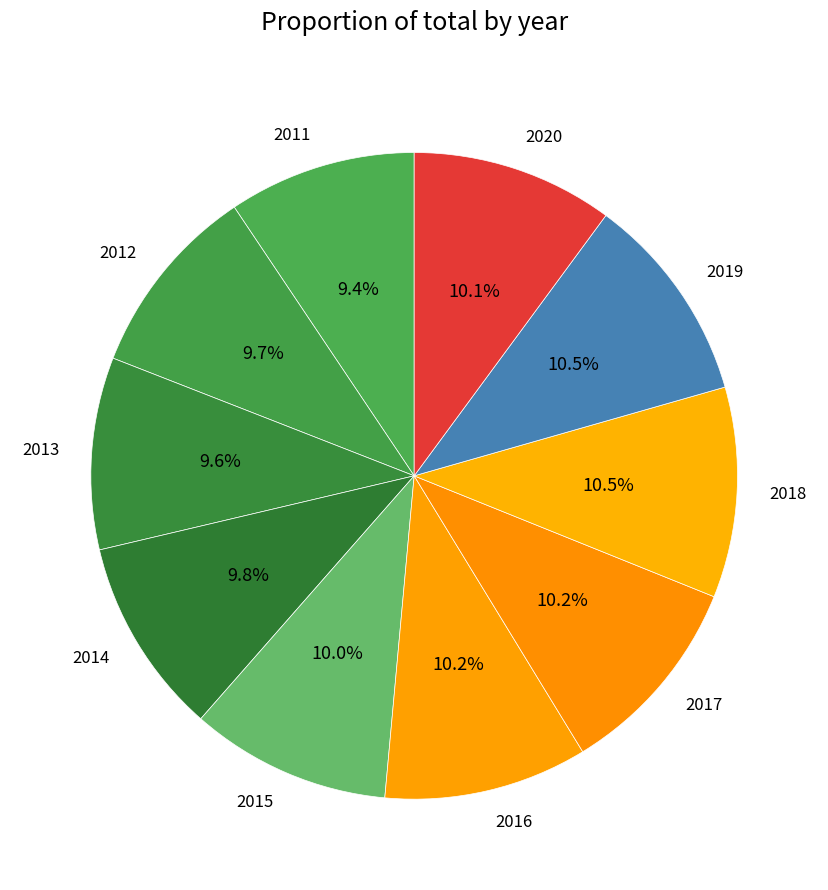

Count the number of slices in the pie.

10